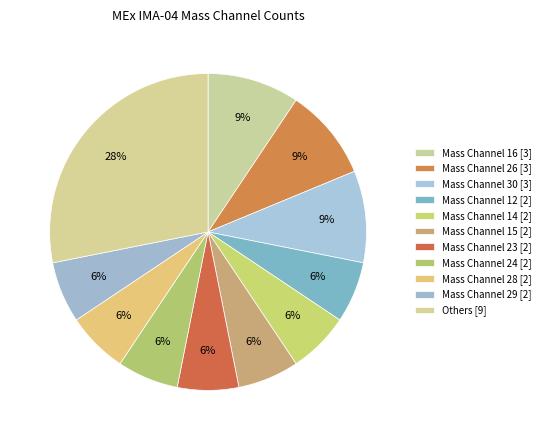

How many segments does this pie chart have?

11